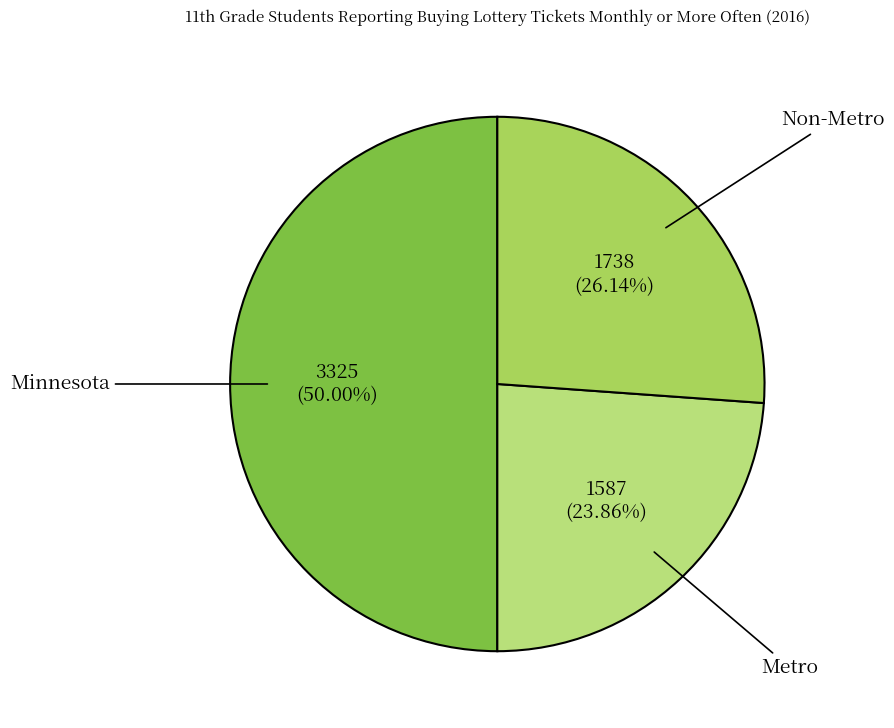

How many slices are in this pie chart?

3